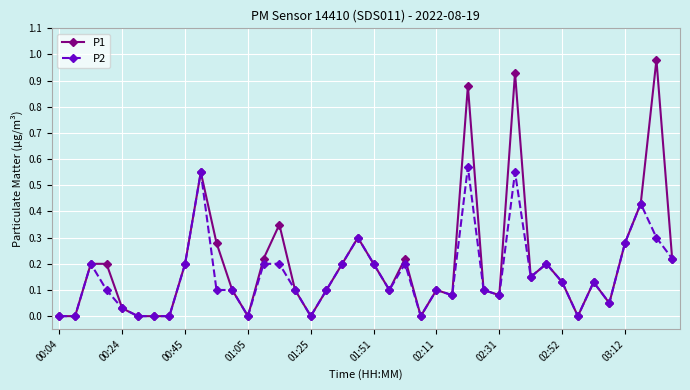

True or false: P2 has more than 0 interior local peaks.

True